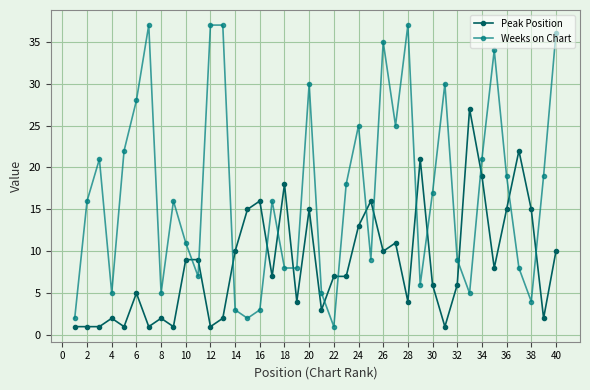

How many lines are shown in the chart?

2